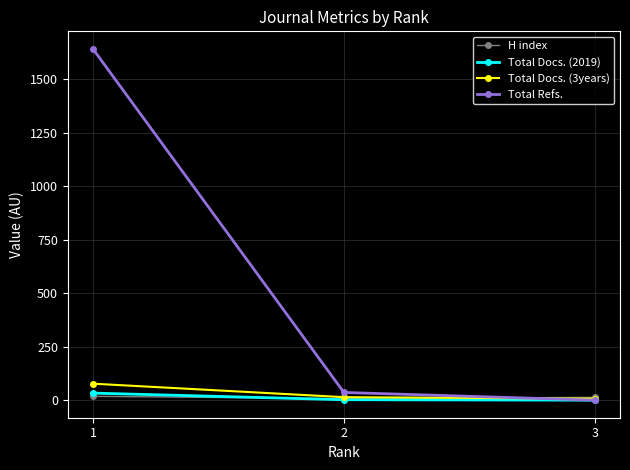

List the series in order of their peak value, lowest first.

H index, Total Docs. (2019), Total Docs. (3years), Total Refs.